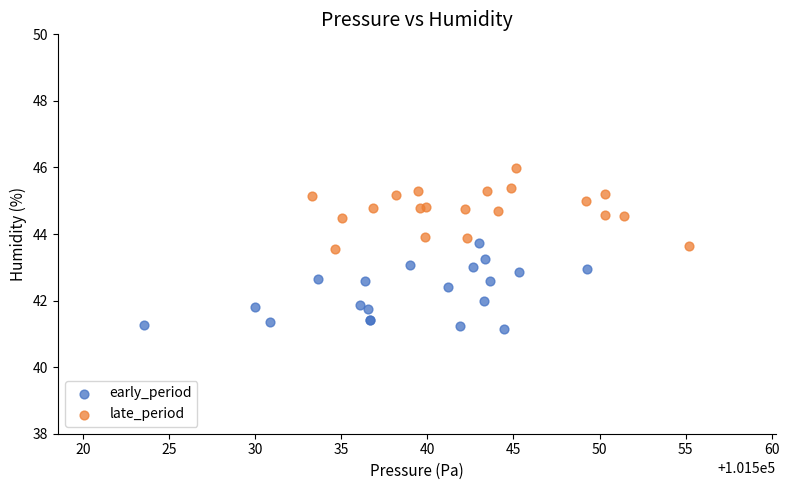

Which series contains the highest Y value?

late_period